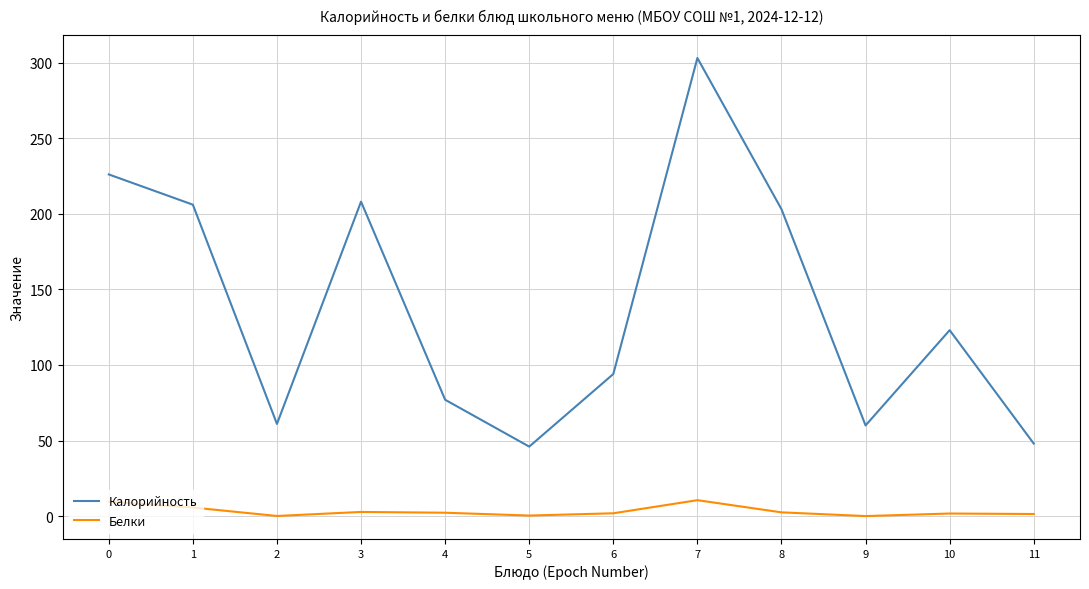

What are all the series names shown in the legend?

Калорийность, Белки